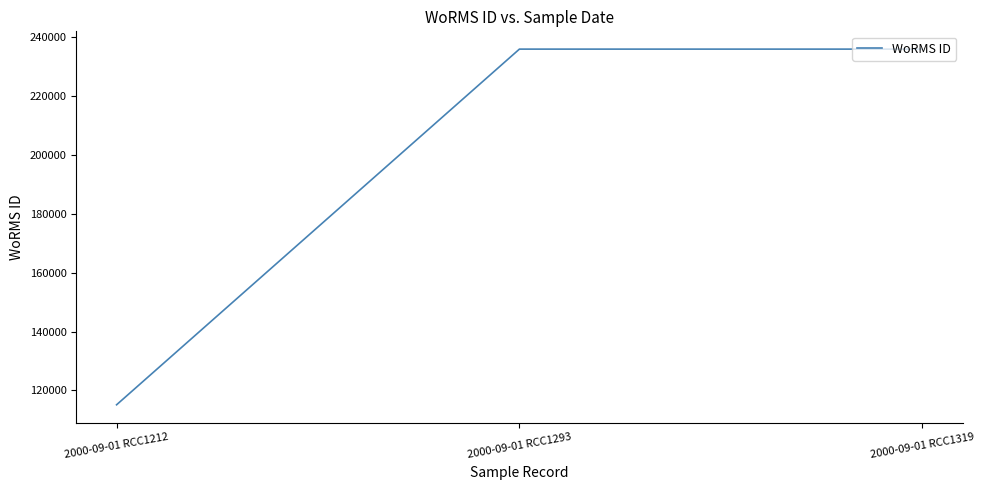

Which has a higher value, 2000-09-01 RCC1212 or 2000-09-01 RCC1293?

2000-09-01 RCC1293